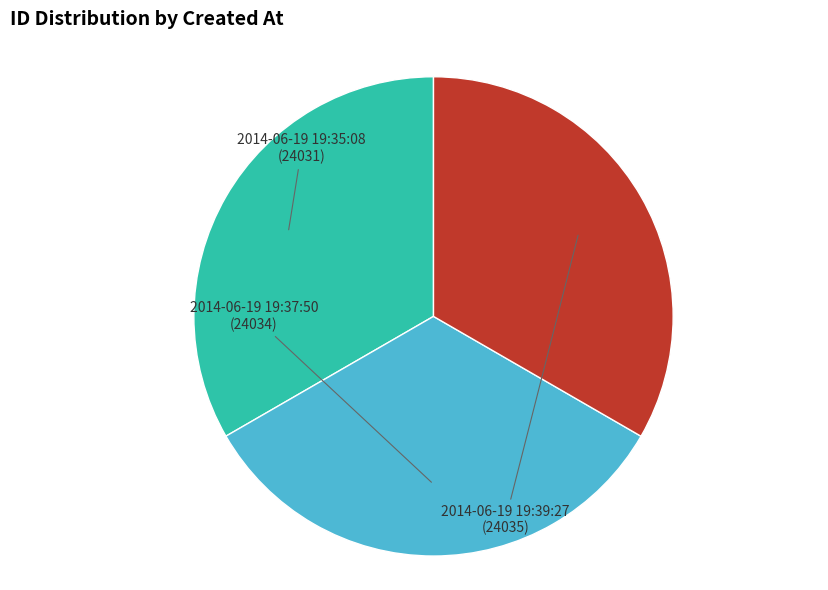

Count the number of slices in the pie.

3